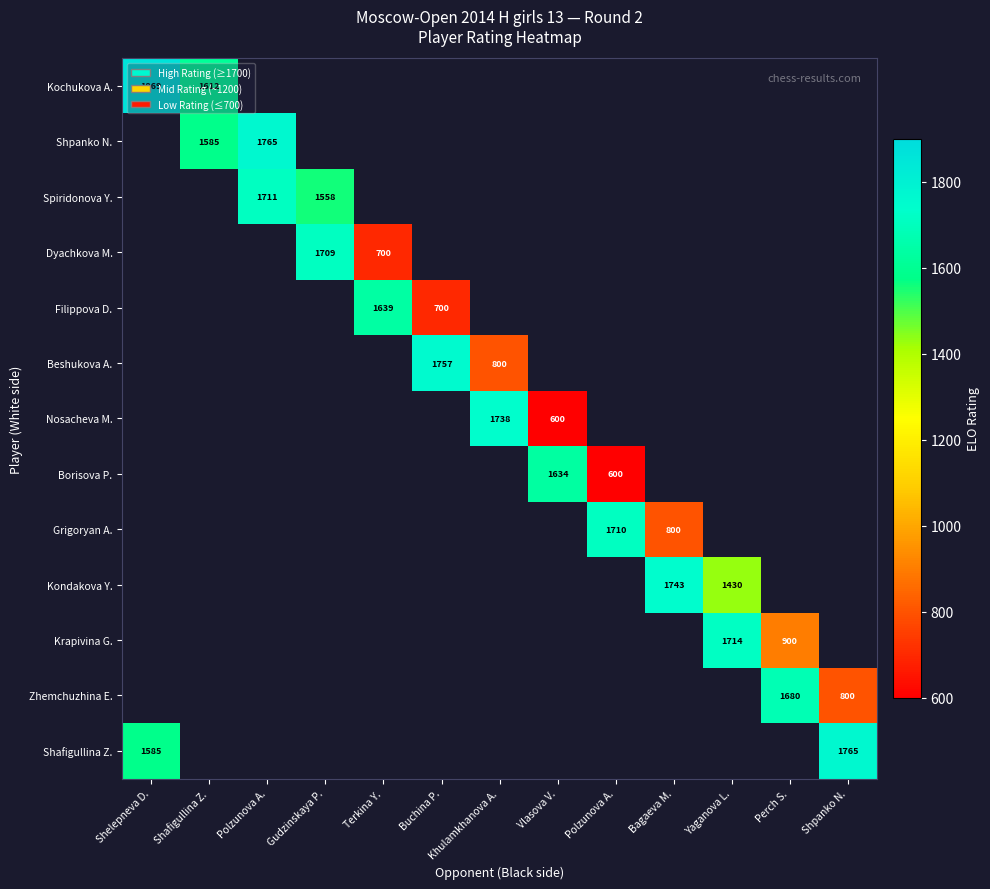

Which category has the highest value across all series?

Shelepneva D.